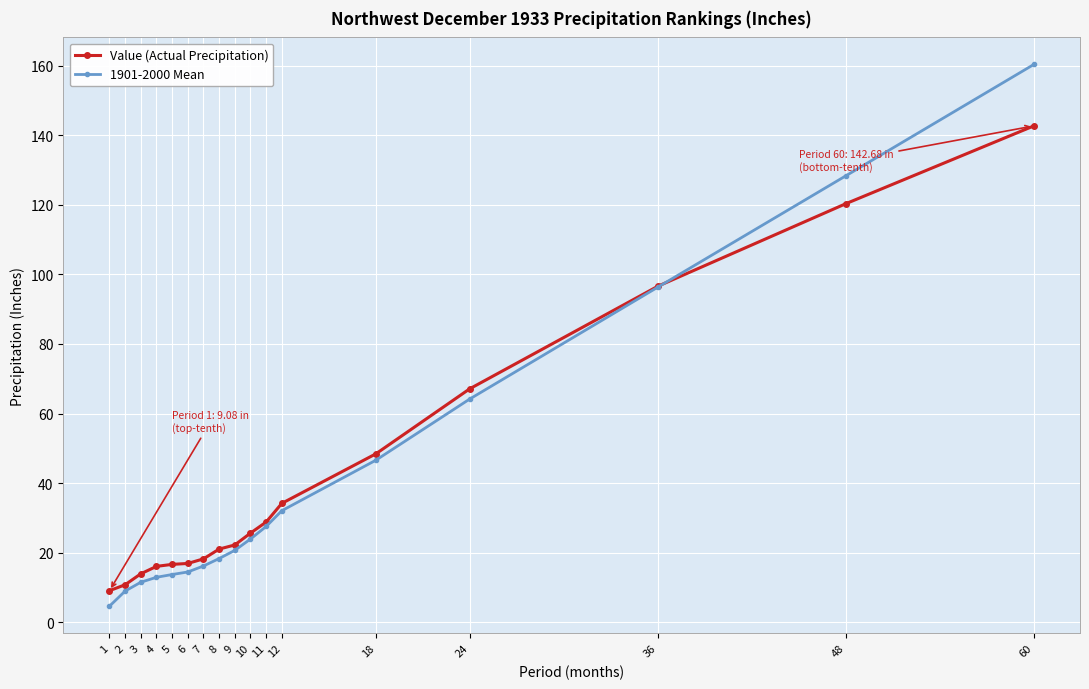

What are all the series names shown in the legend?

Value (Actual Precipitation), 1901-2000 Mean